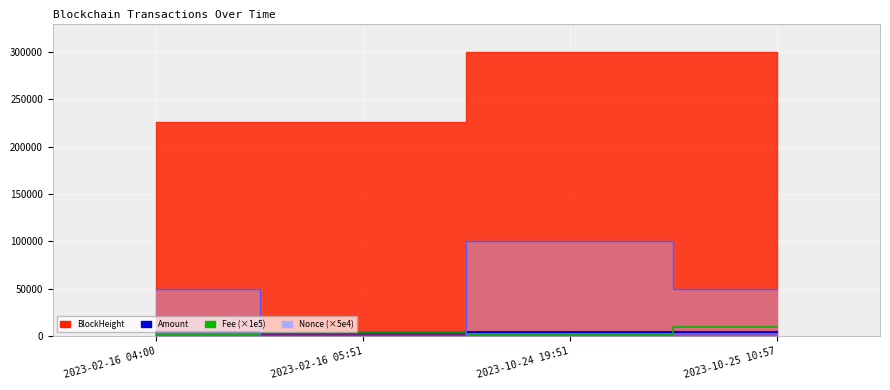

The value at 2023-10-25 10:57 is 15329. True or false?

False